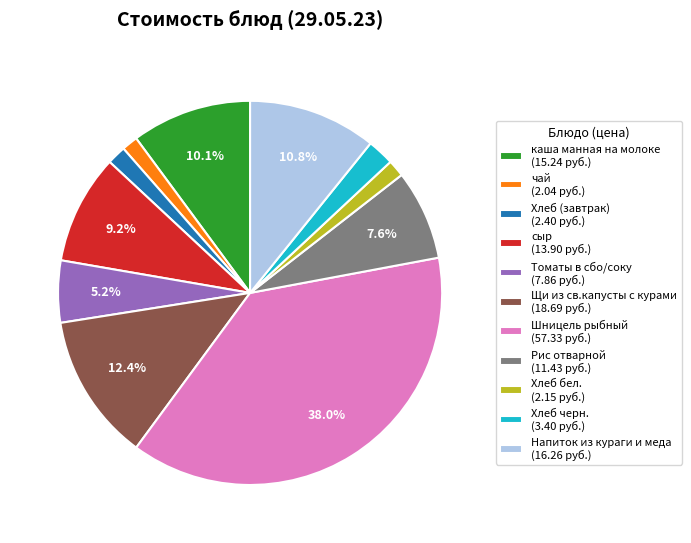

True or false: Напиток из кураги и меда accounts for 5% of the total.

False